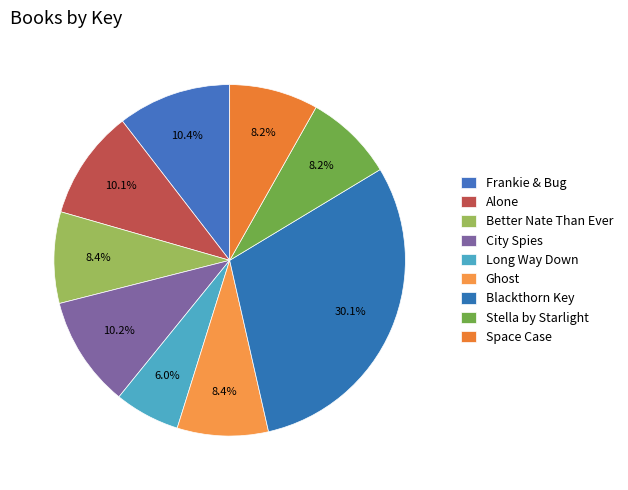

How many slices are in this pie chart?

9